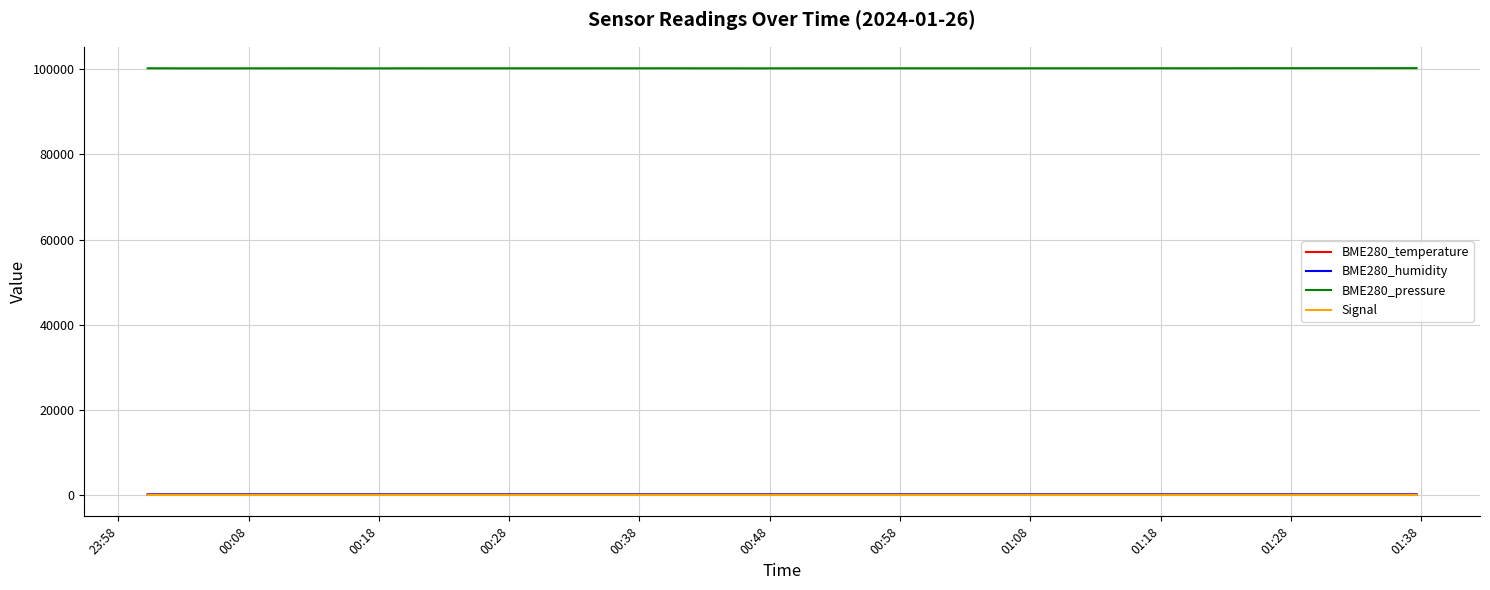

Which series has the largest total across all categories?

BME280_pressure